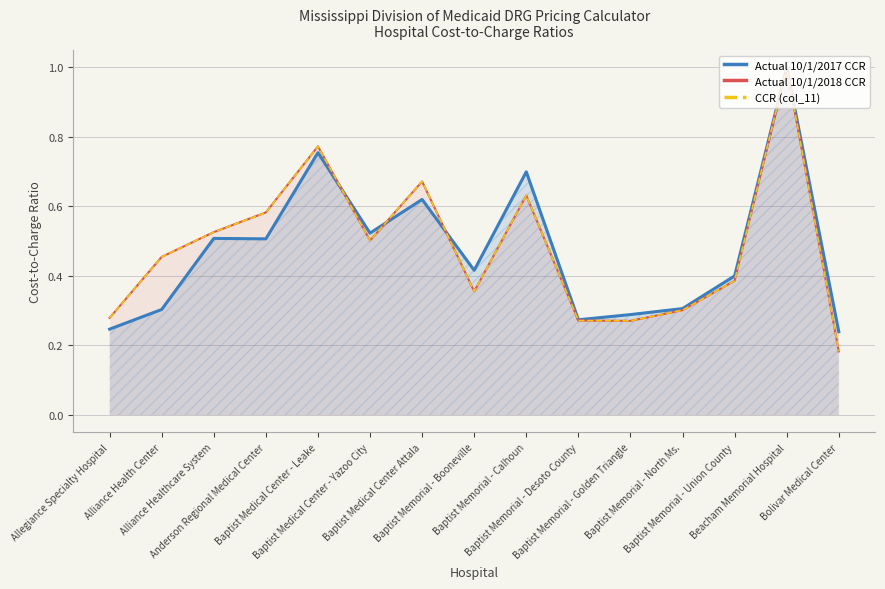

Which has a higher value, Allegiance Specialty Hospital or Baptist Memorial - Desoto County?

Baptist Memorial - Desoto County